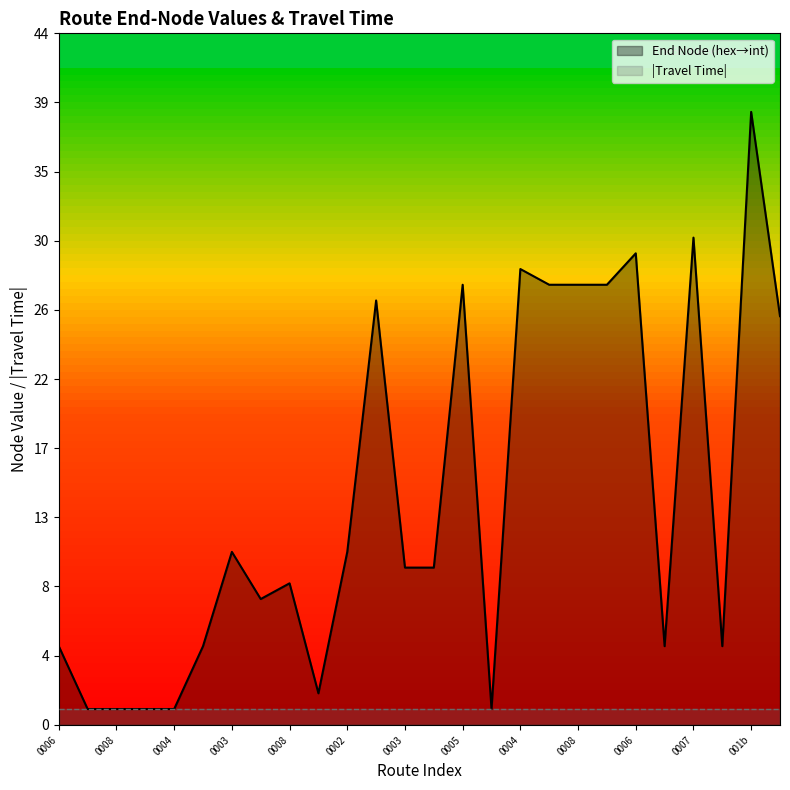

True or false: End Node (hex→int) and |Travel Time| cross at least once.

False